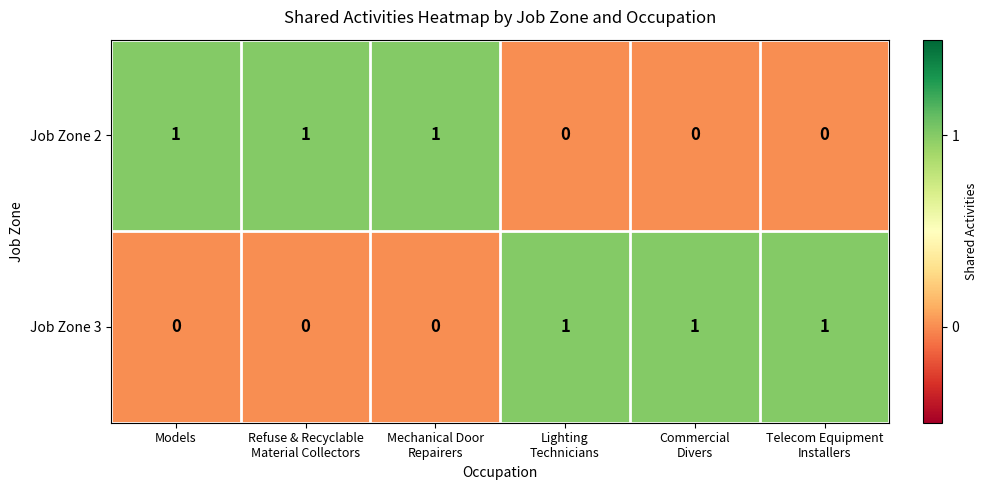

What is the sum of all Job Zone 3 values?

3